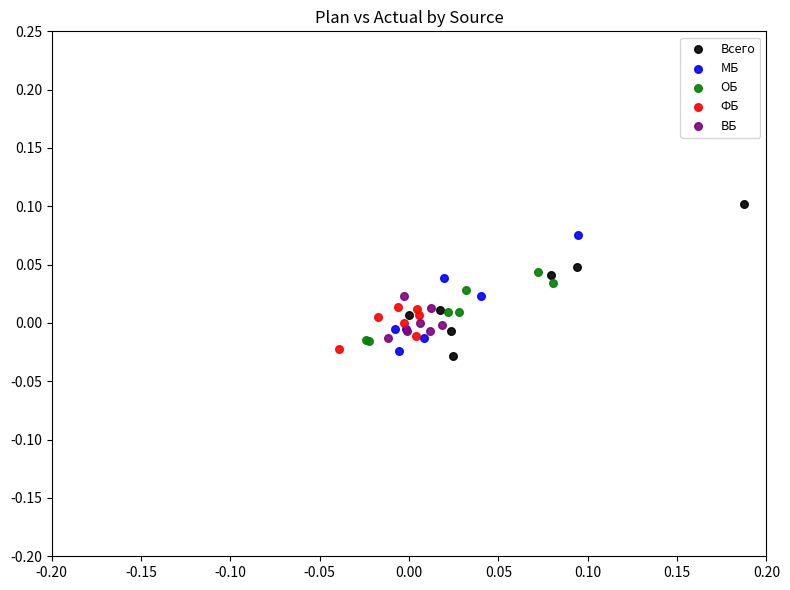

Which series contains the highest Y value?

Всего